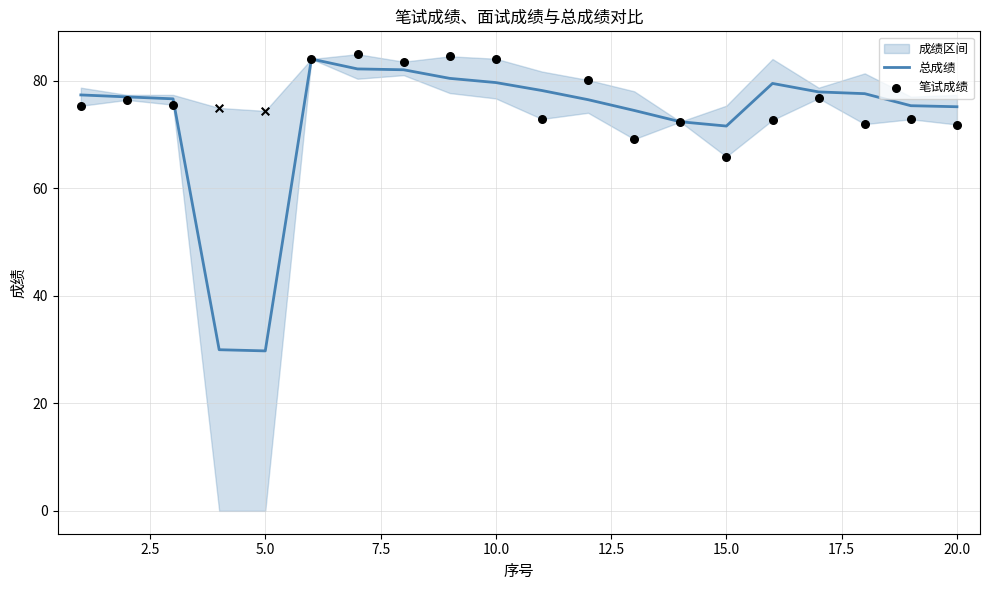

What is the total value across all series at 20?

224.3